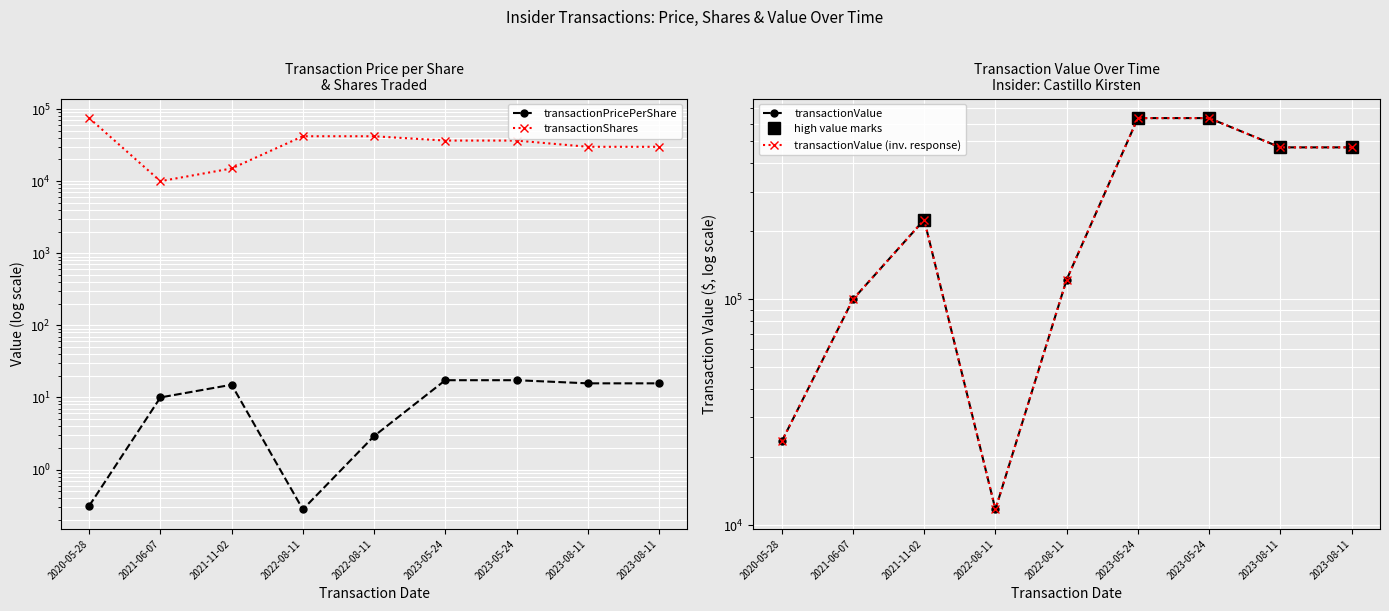

What is the total value across all series at 2023-08-11?

500715.7